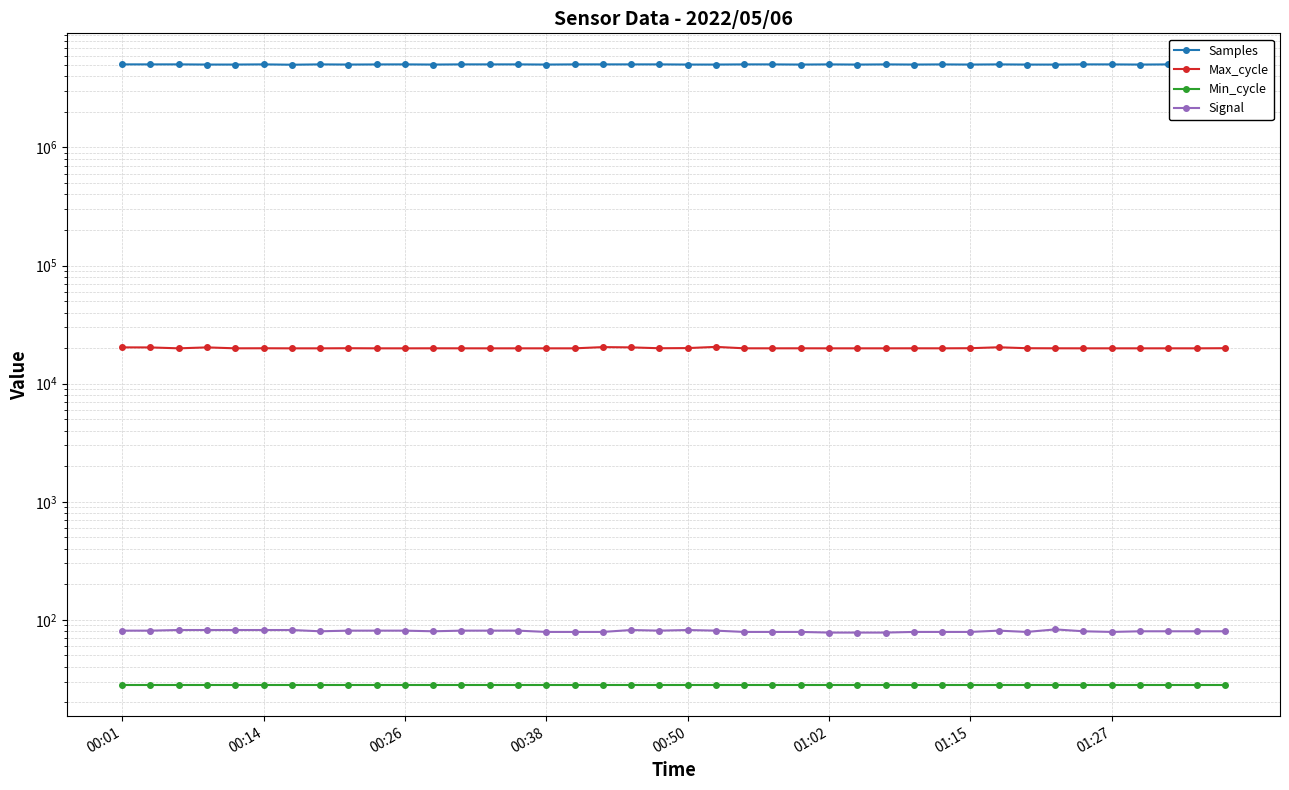

True or false: Signal and Max_cycle cross at least once.

False